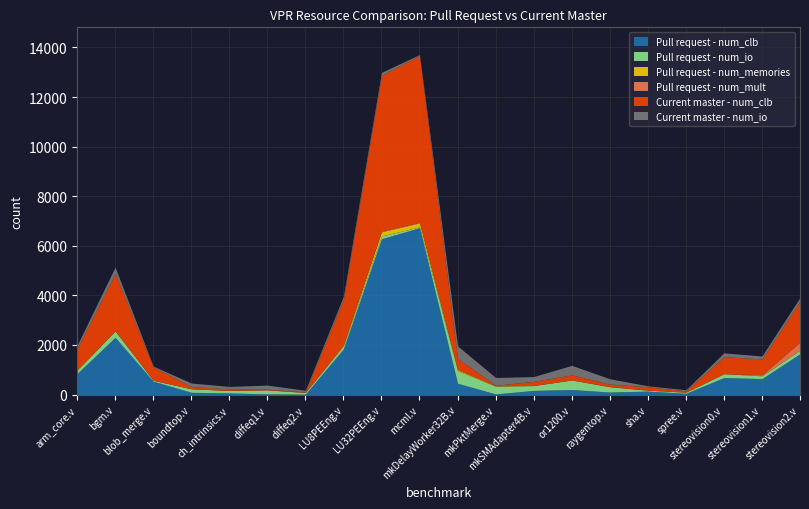

What is the maximum value for Pull request - num_clb?

6728